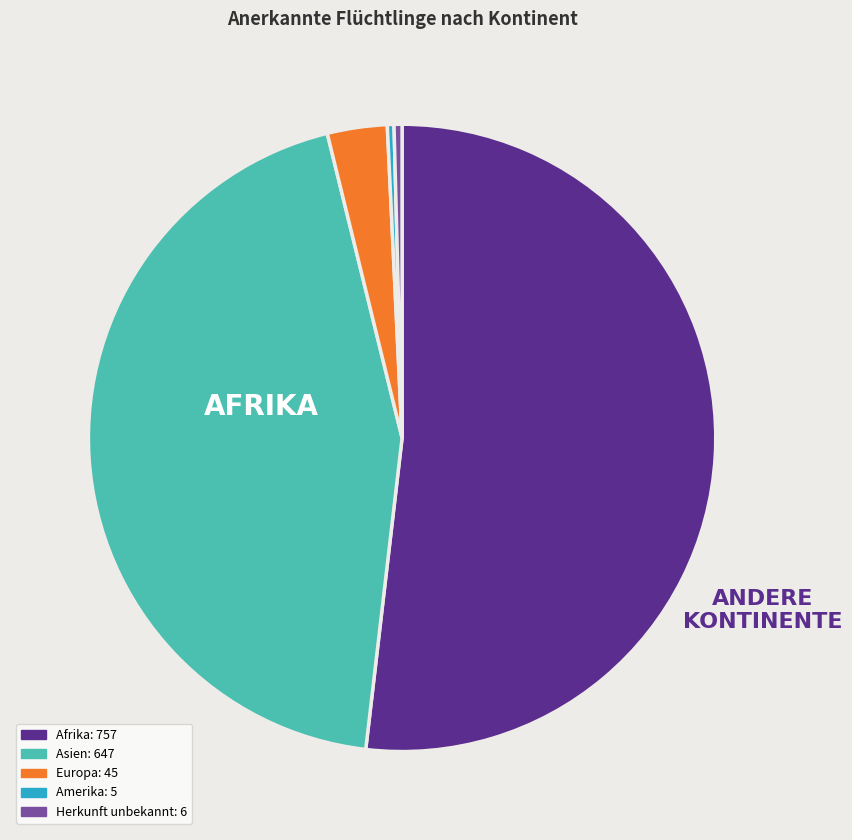

How many slices are in this pie chart?

5